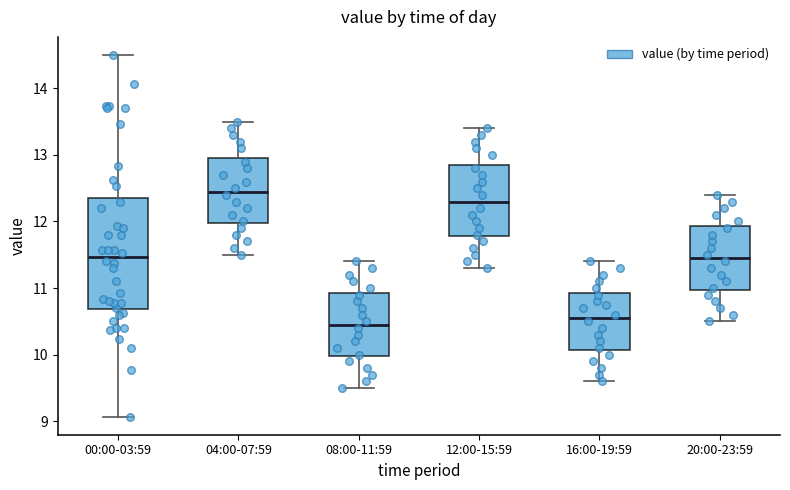

Comparing the boxes themselves (not the whiskers), which one is the tallest?

00:00-03:59